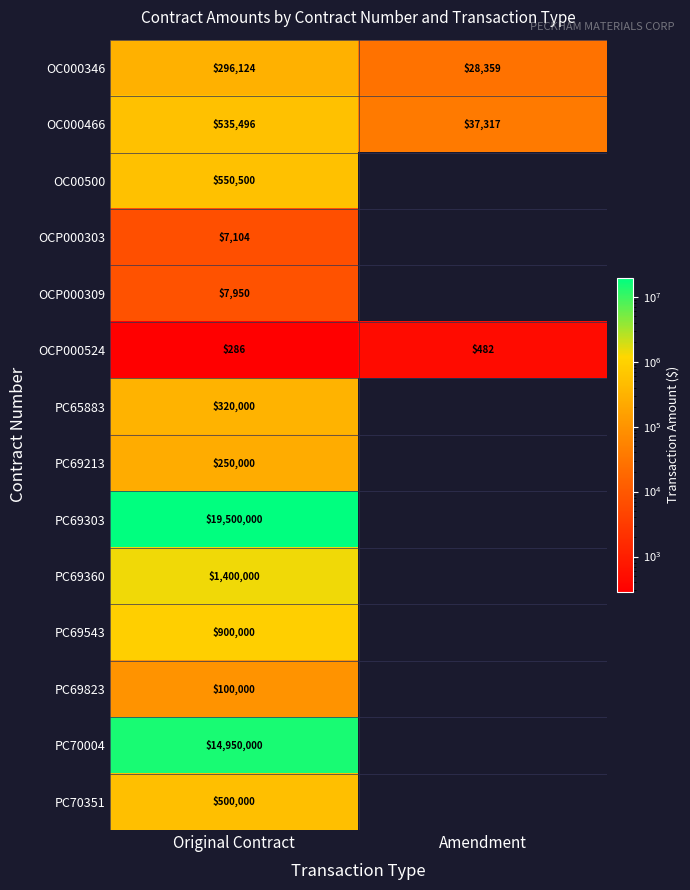

The value of OC000466 at Original Contract is 273244.3. True or false?

False